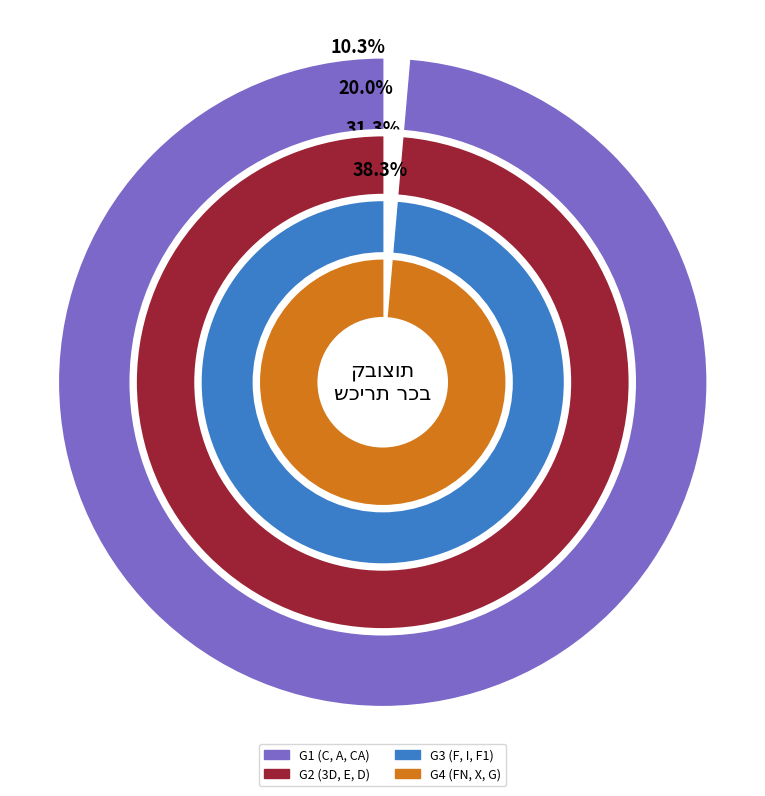

Rank the categories by value from highest to lowest.

X, I, G, FN, F1, F, E, D, 3D, CA, C, A